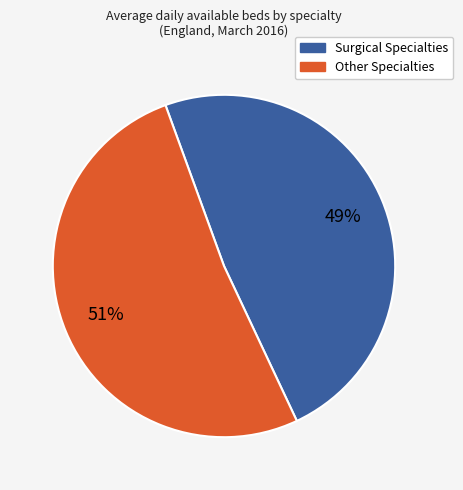

Which slice is the largest?

Other Specialties